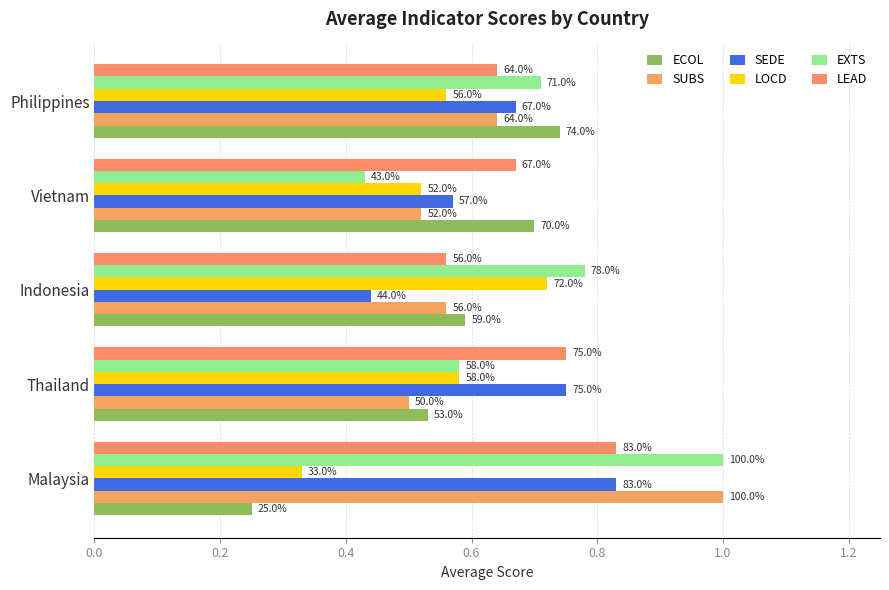

At how many categories does at least one series exceed 0?

5